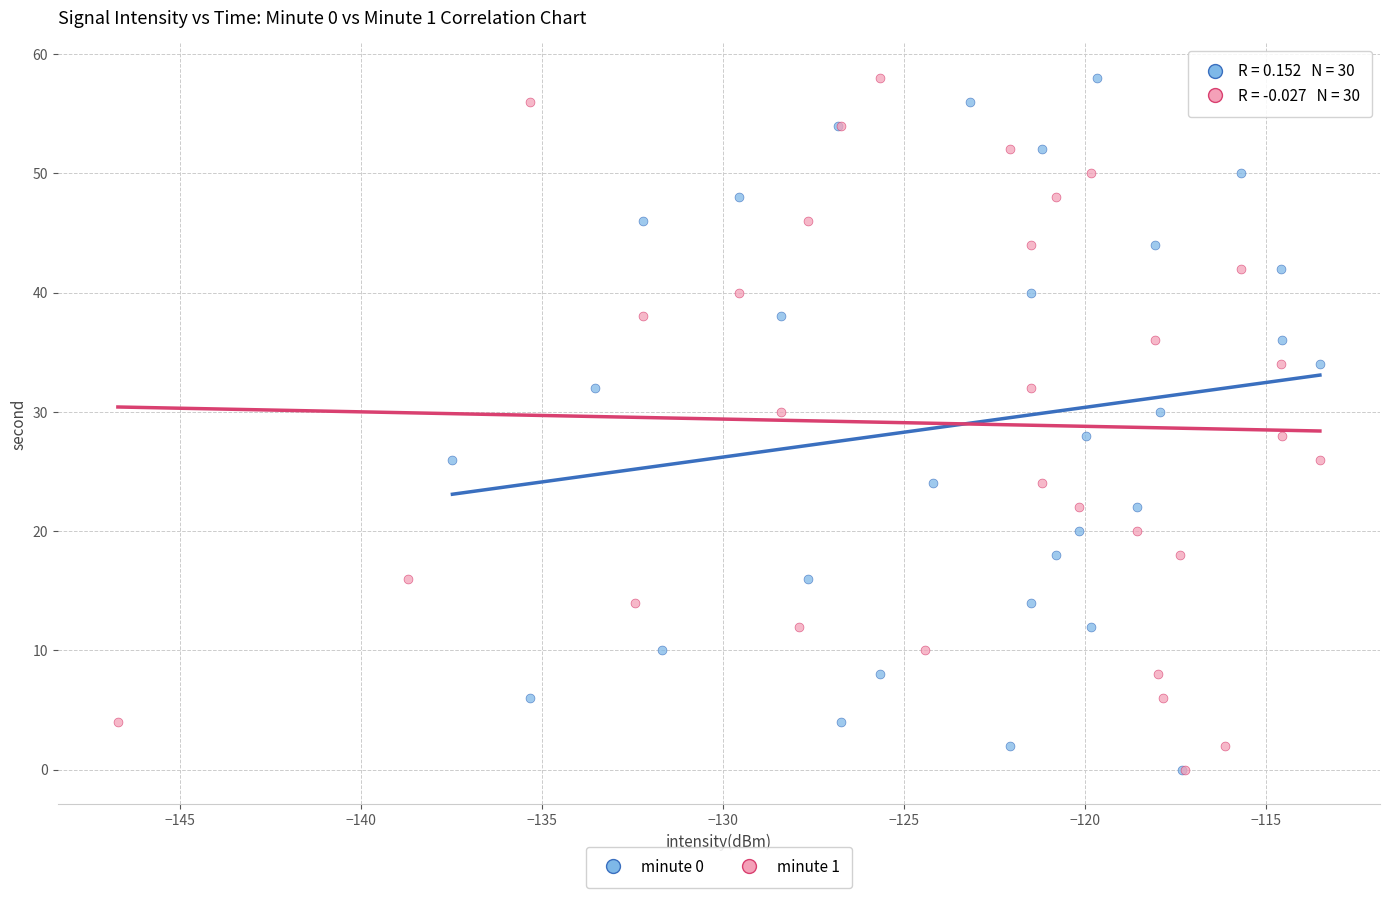

What are all the series names shown in the legend?

minute 0, minute 1